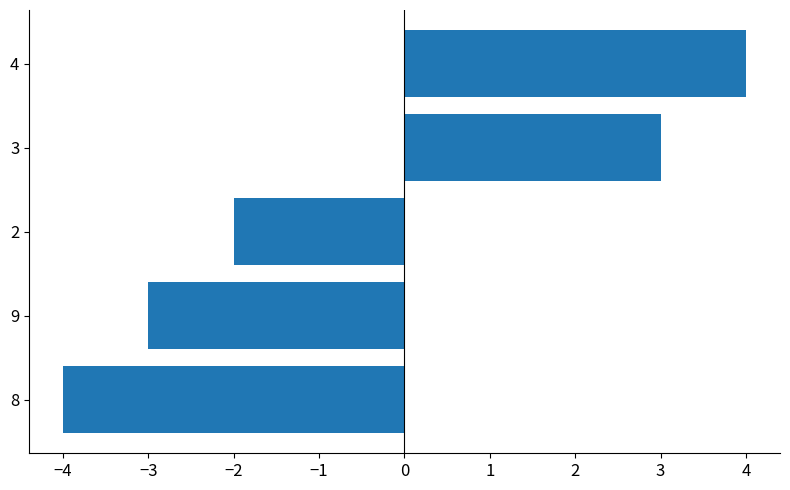

Rank the categories by value from lowest to highest.

8, 9, 2, 3, 4